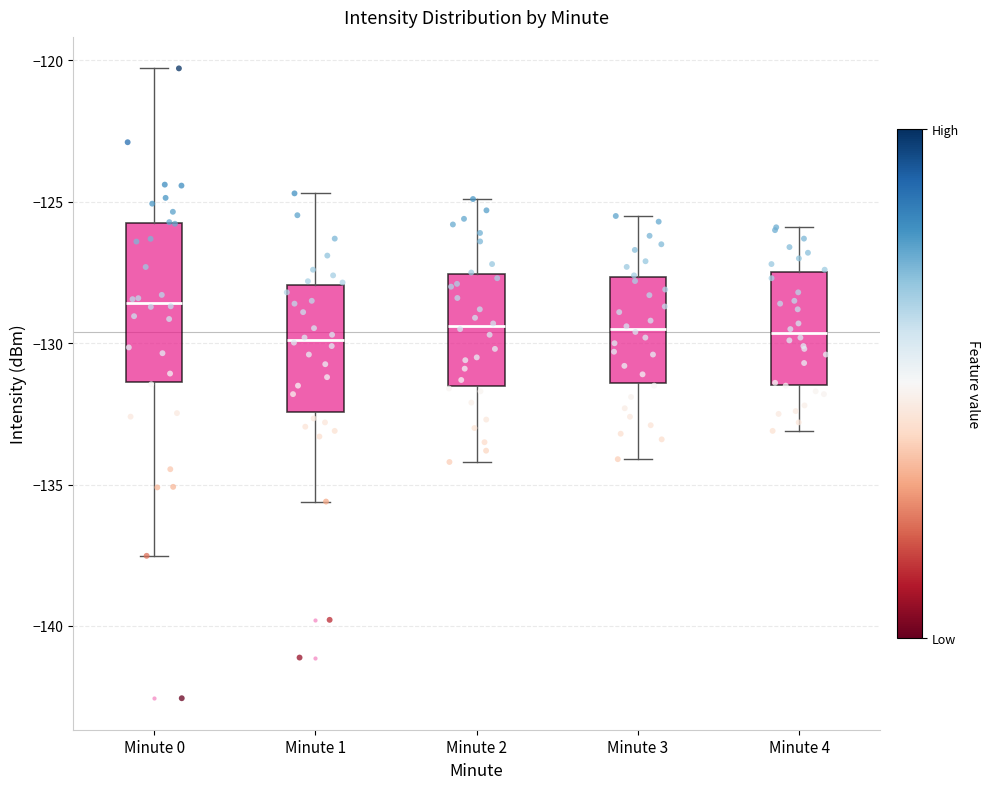

Comparing the boxes themselves (not the whiskers), which one is the tallest?

Minute 0